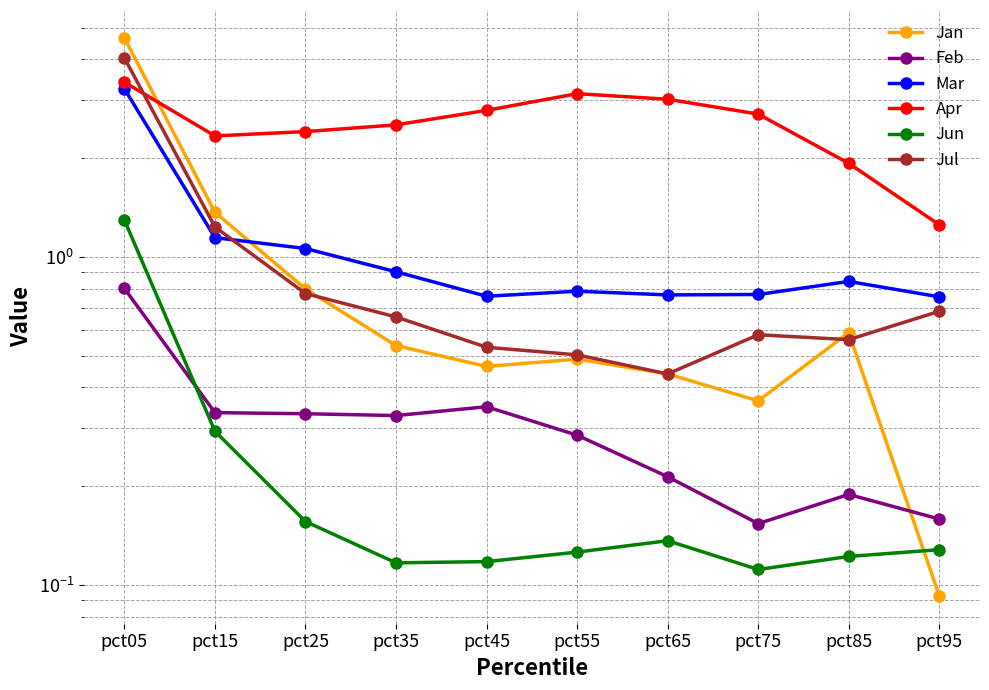

List the series in order of their peak value, lowest first.

Feb, Jun, Mar, Apr, Jul, Jan